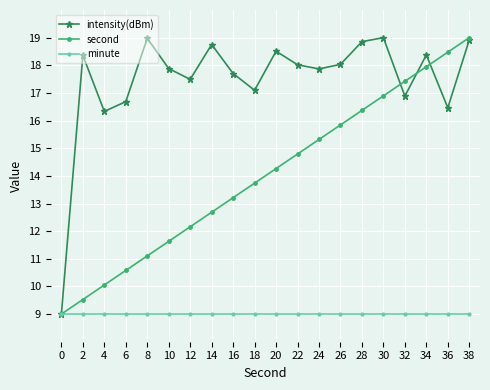

Does the chart have visible grid lines?

Yes